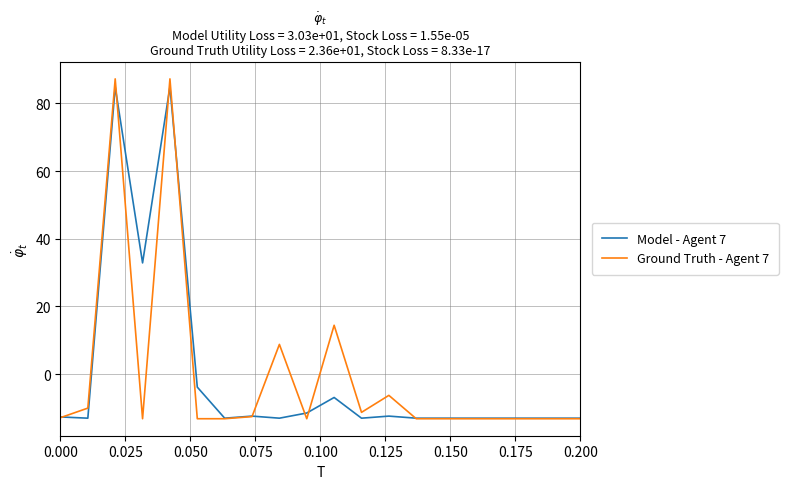

What is the lowest value of the Ground Truth - Agent 7 series?

-13.2